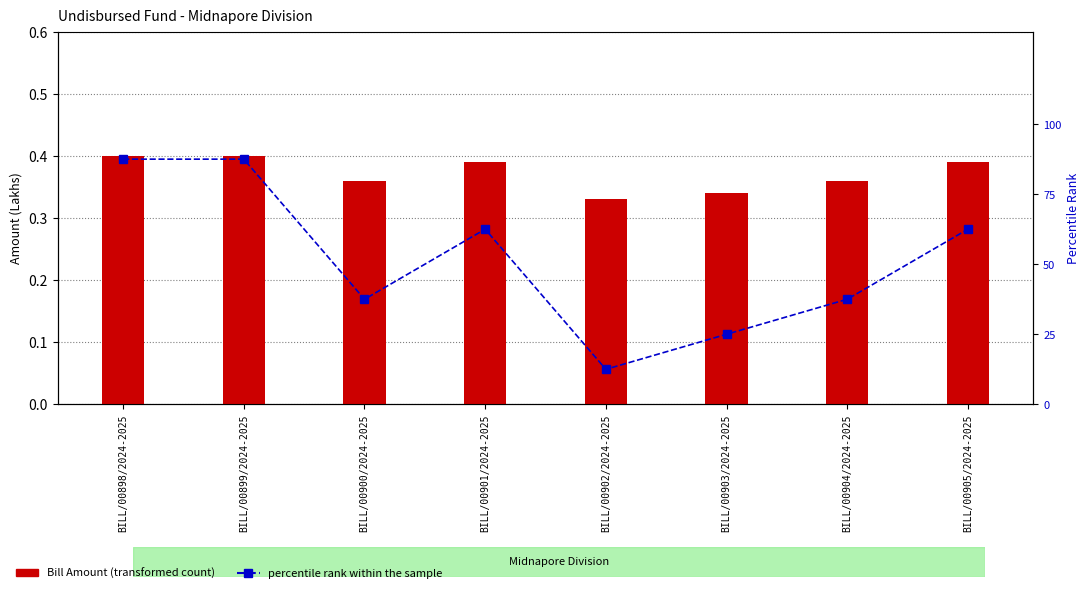

What is the sum of all Bill Amount values?

3.0